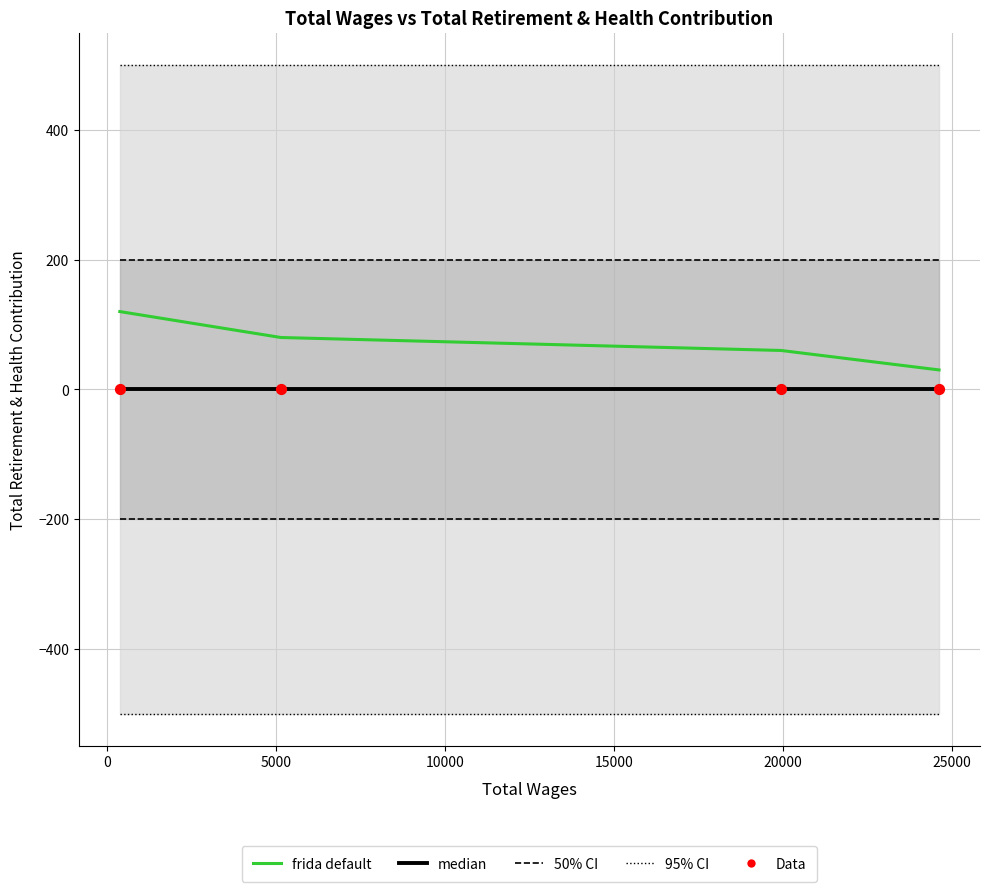

Which series reaches the minimum Y coordinate?

median